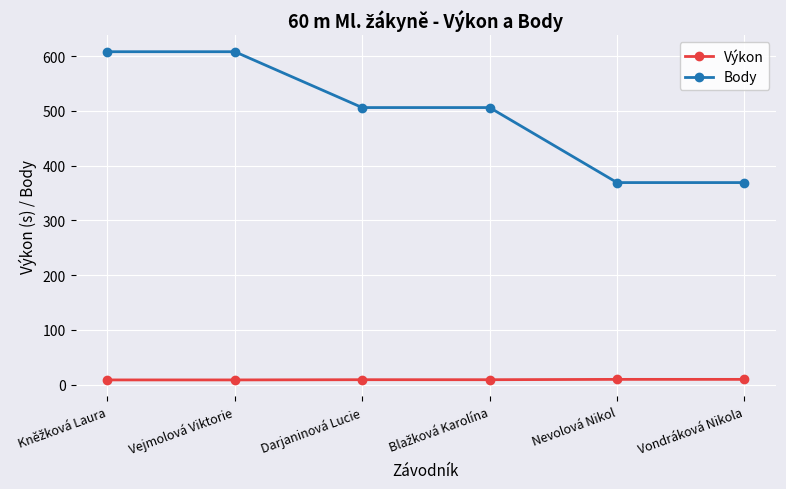

What is the greatest value displayed?

608.0